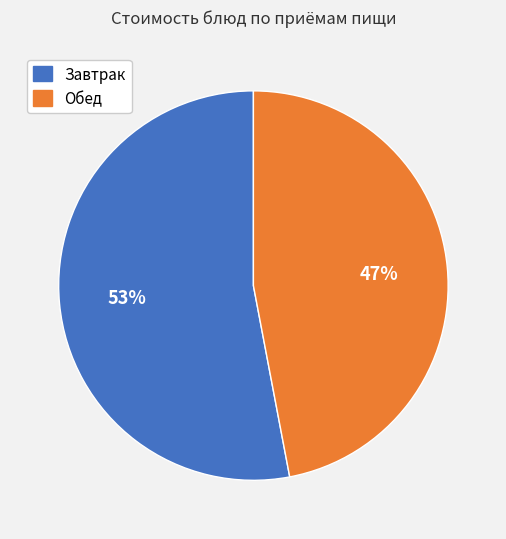

Is there any slice that represents more than half of the pie?

Yes